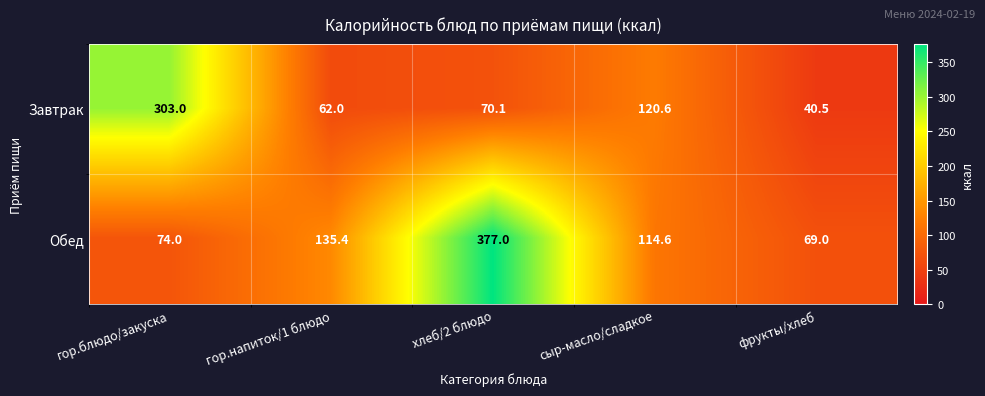

Which series has the largest total across all categories?

Обед